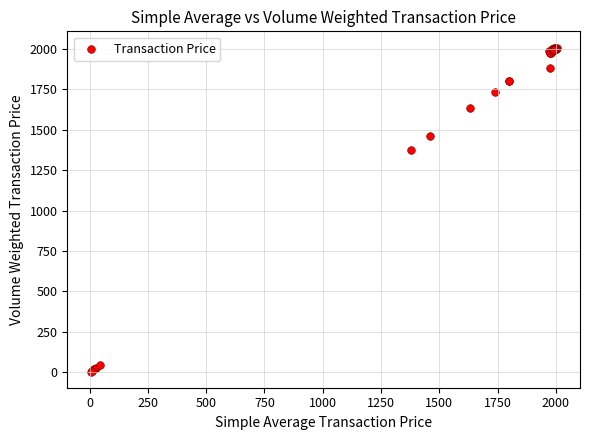

What Y value in the scatter plot is closest to 1006?

1377.0